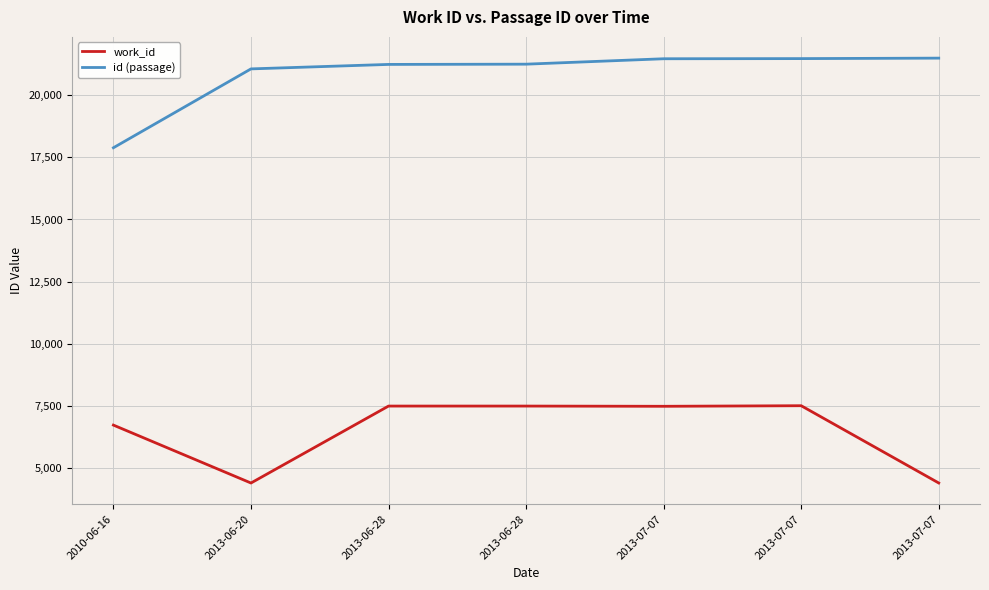

Does the chart have visible grid lines?

Yes